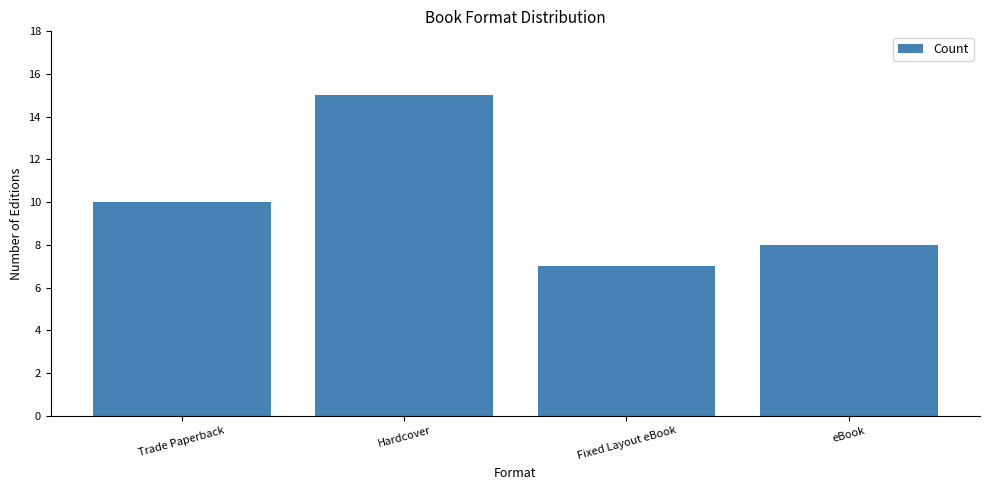

Are the bars grouped side by side (vs. stacked)?

No